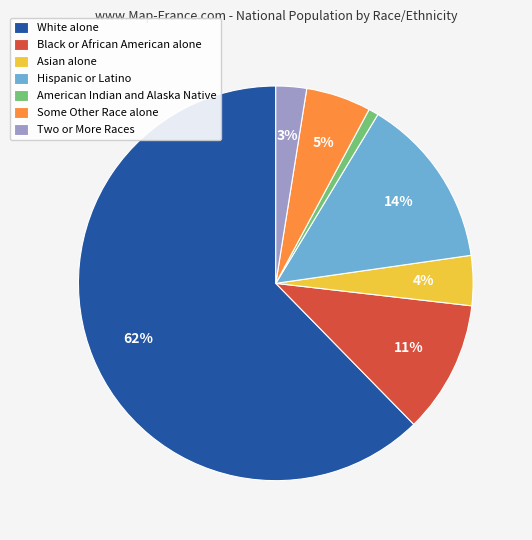

Does Some Other Race alone represent more than half of the total?

No